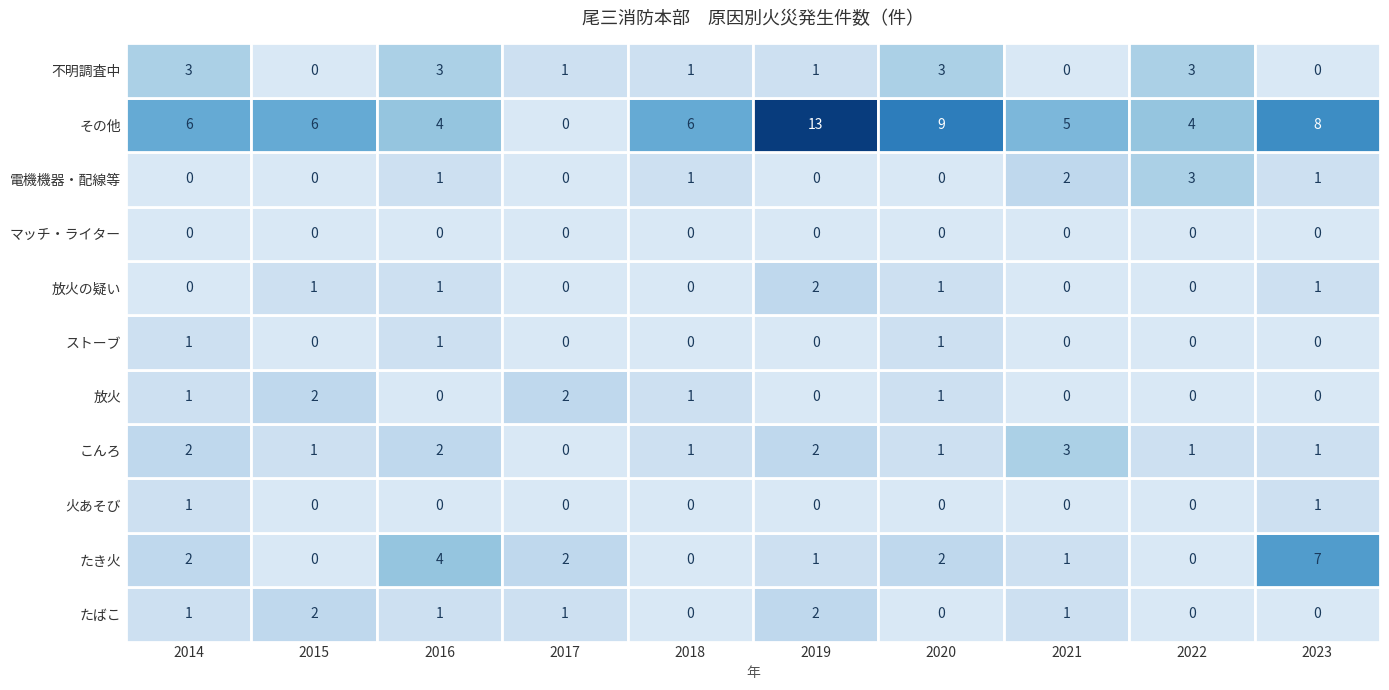

Reading right to left, transcribe all the data shown in this chart.

たばこ: 0	0	1	0	2	0	1	1	2	1
たき火: 7	0	1	2	1	0	2	4	0	2
火あそび: 1	0	0	0	0	0	0	0	0	1
こんろ: 1	1	3	1	2	1	0	2	1	2
放火: 0	0	0	1	0	1	2	0	2	1
ストーブ: 0	0	0	1	0	0	0	1	0	1
放火の疑い: 1	0	0	1	2	0	0	1	1	0
マッチ・ライター: 0	0	0	0	0	0	0	0	0	0
電機機器・配線等: 1	3	2	0	0	1	0	1	0	0
その他: 8	4	5	9	13	6	0	4	6	6
不明調査中: 0	3	0	3	1	1	1	3	0	3